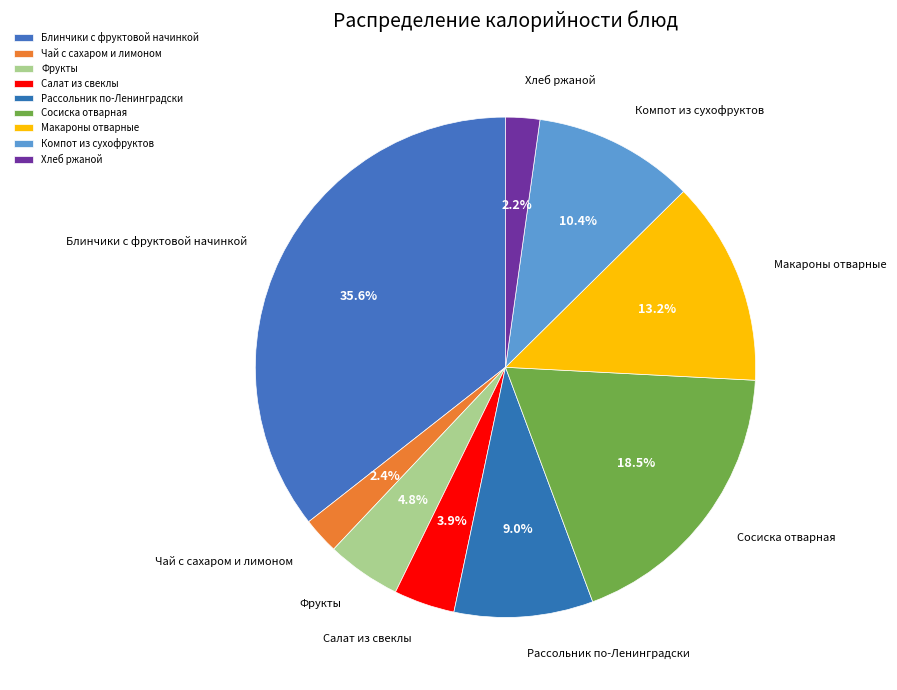

How many slices are in this pie chart?

9